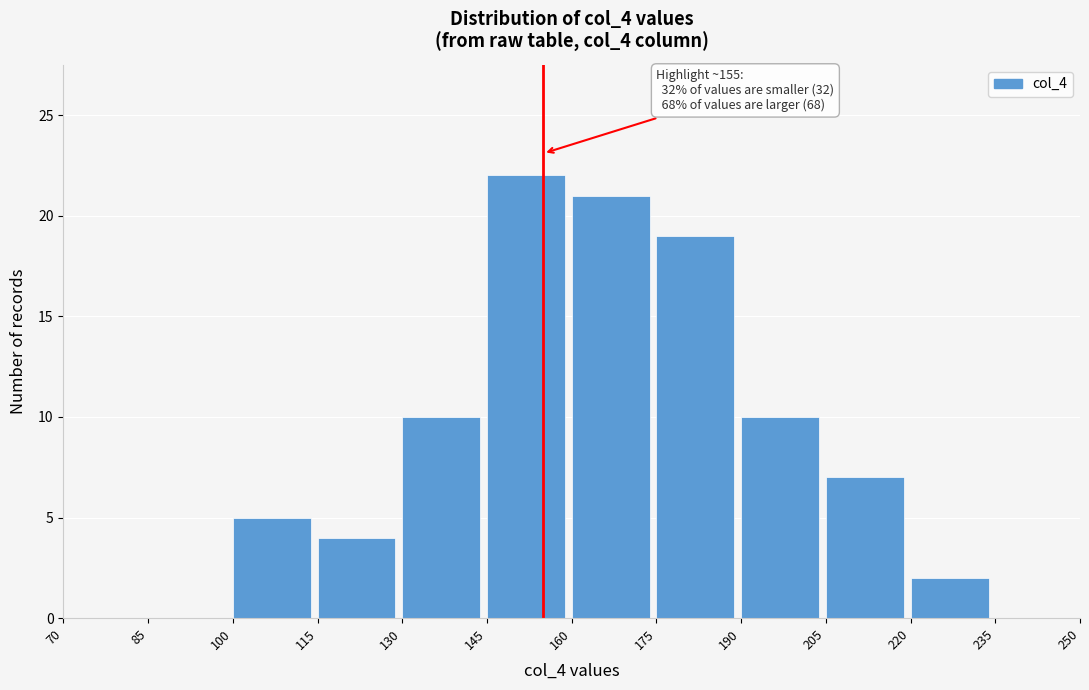

Over which range of the x-axis is the bar tallest?

145 to 160